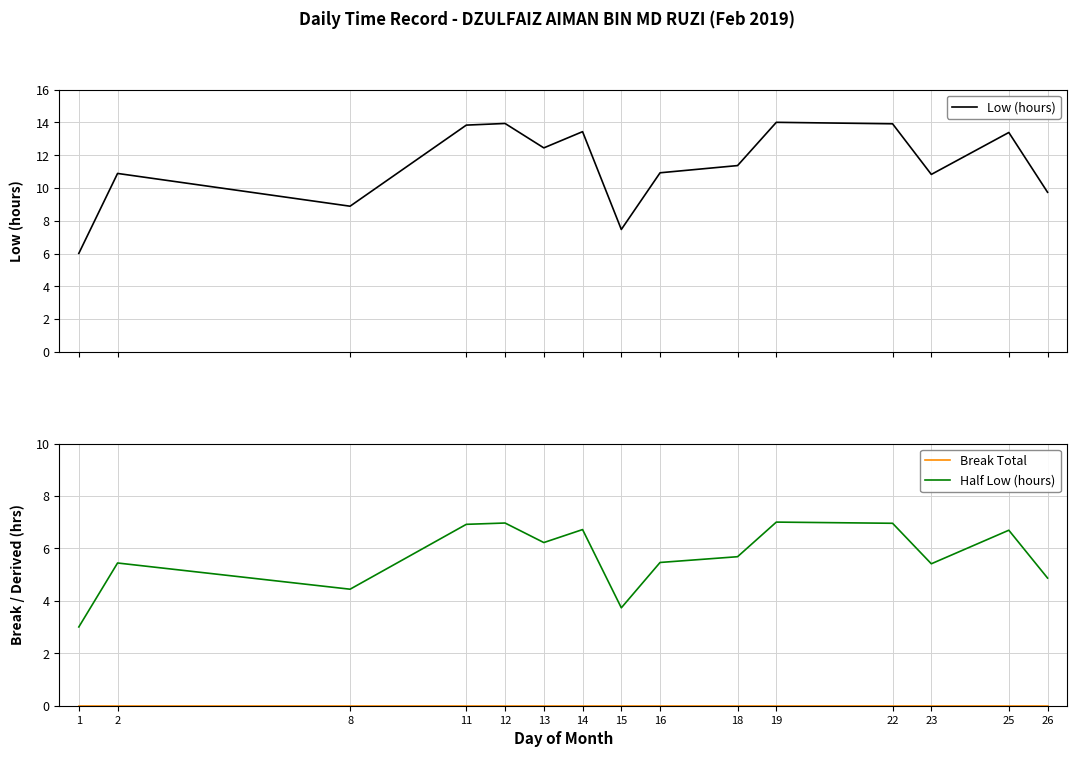

List the series in order of their overall mean, highest first.

Low (hours), Half Low (hours), Break Total